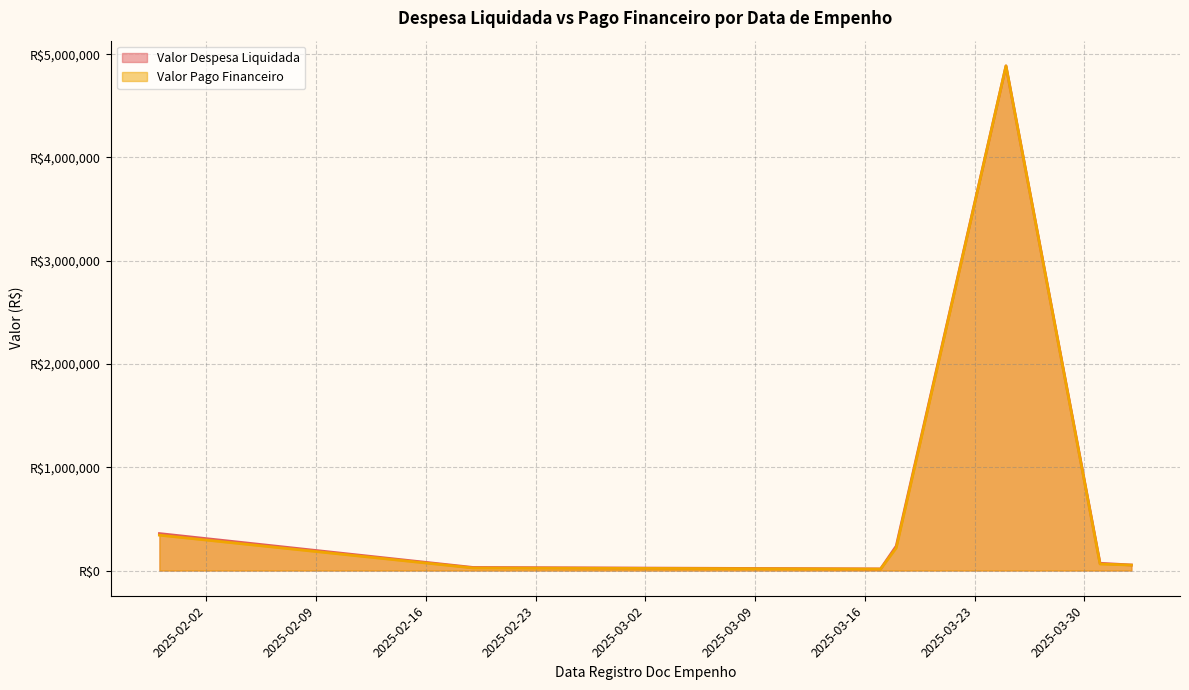

The Valor Pago Financeiro series shows 28484.8 at 2025-03-31. True or false?

True